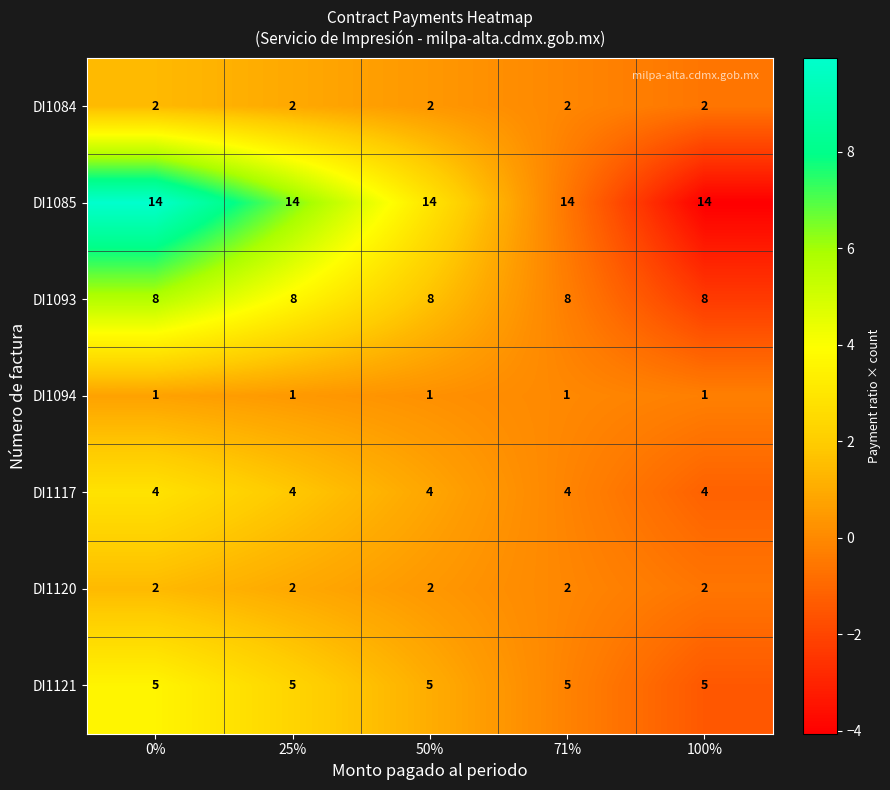

The value of DI1094 at 25% is 2. True or false?

False